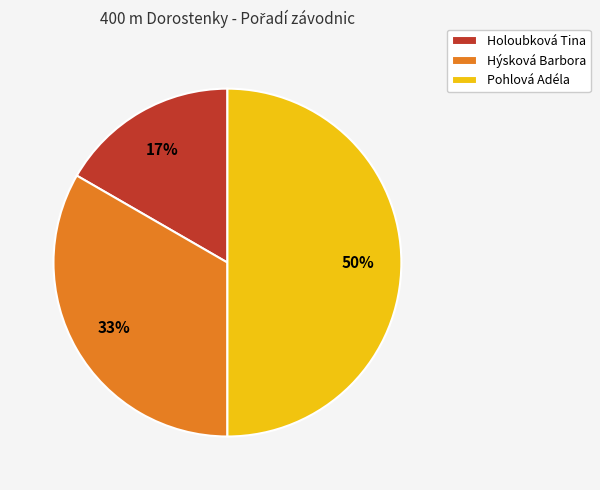

Which category has the smallest portion of the pie?

Holoubková Tina